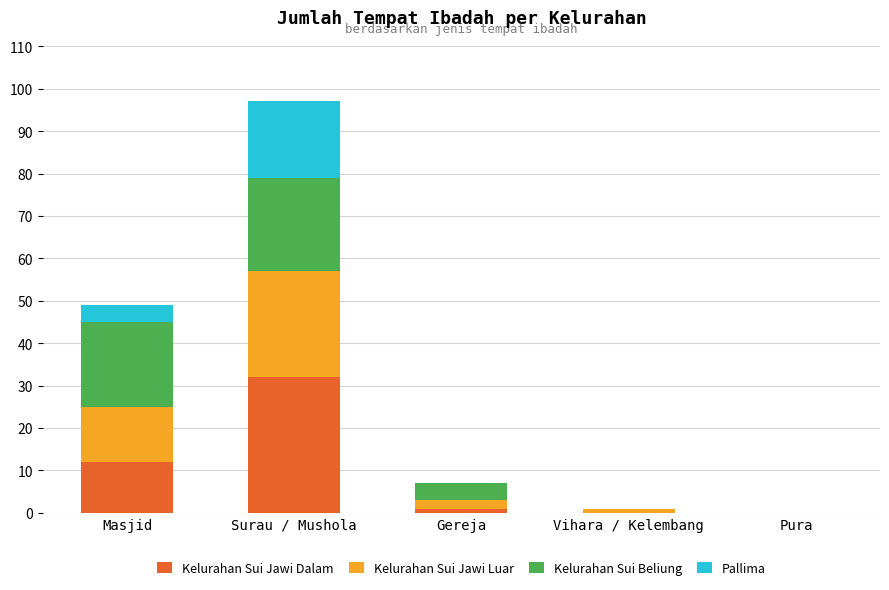

Are the bars grouped side by side (vs. stacked)?

No